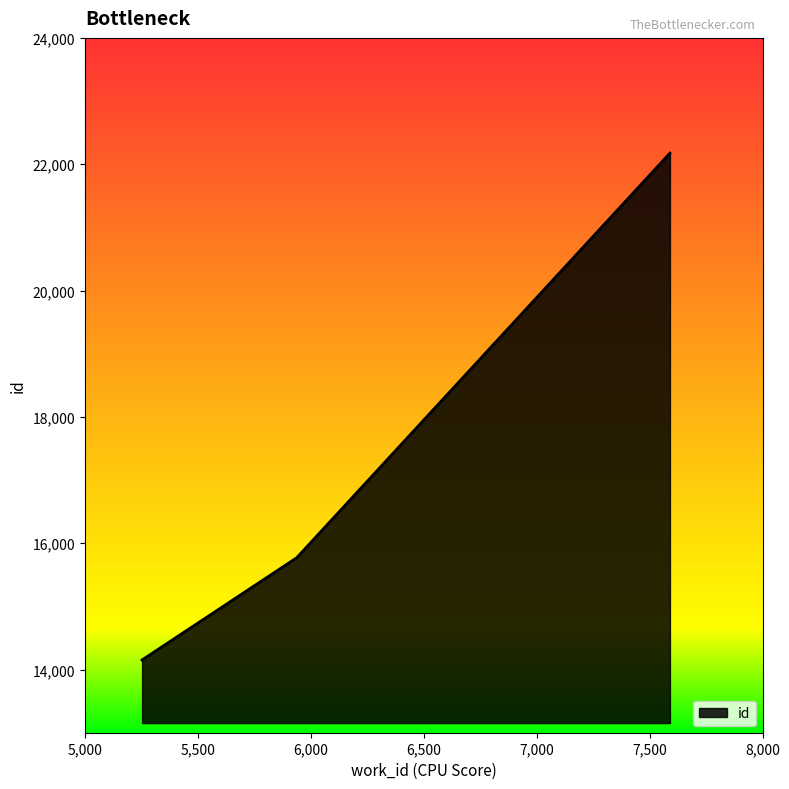

Count the number of categories in the chart.

3